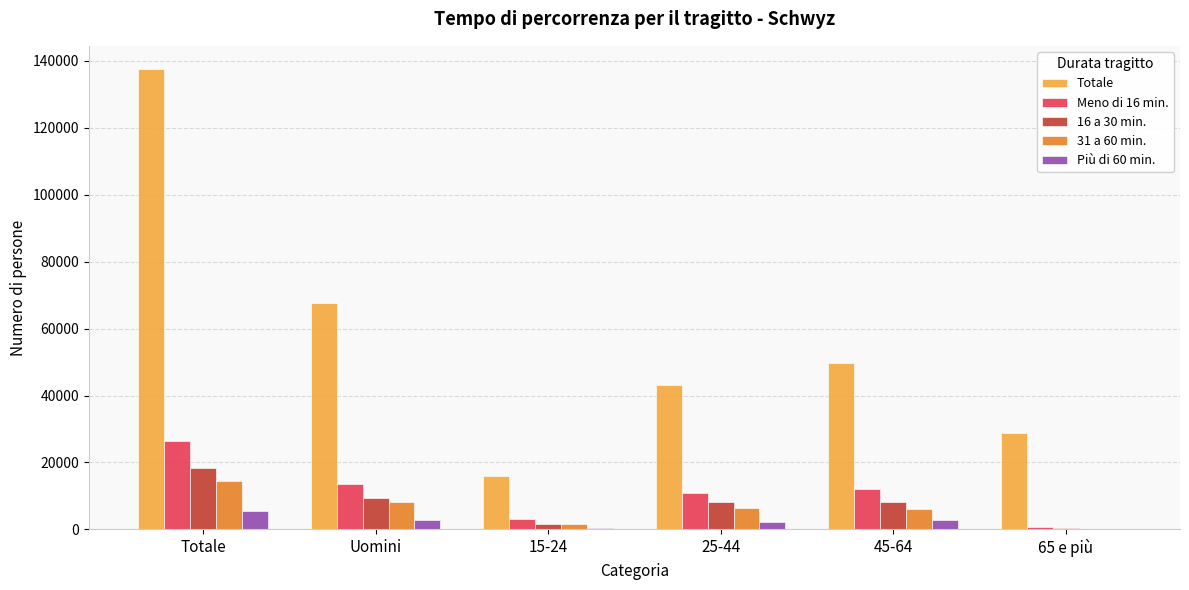

What is the spread (max minus min) of values at 65 e più?

28792.0